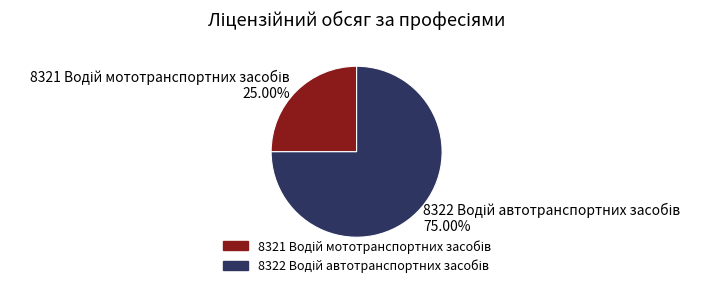

Does any single category account for the majority?

Yes